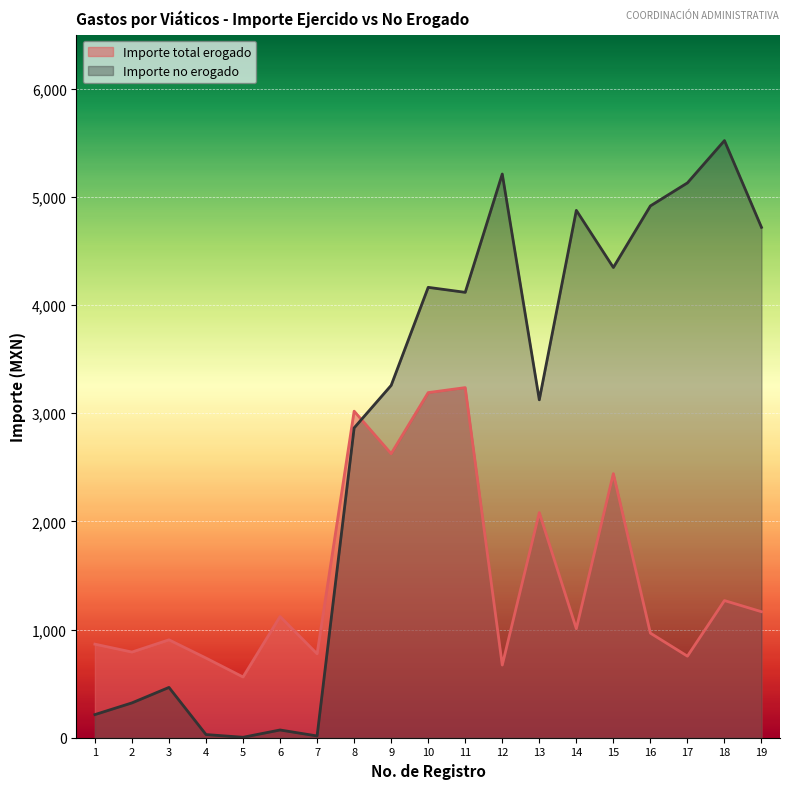

Reading left to right, what are all the values shown in this chart?

Importe total erogado: 1=865.0	2=792.0	3=905.1	4=736.5	5=561.5	6=1120.4	7=775.7	8=3019.0	9=2626.0	10=3190.5	11=3236.7	12=672.0	13=2080.7	14=1008.0	15=2441.3	16=967.0	17=754.0	18=1268.0	19=1165.0
Importe no erogado: 1=213.8	2=322.0	3=465.1	4=29.2	5=4.2	6=71.5	7=16.2	8=2864.3	9=3257.3	10=4163.6	11=4117.4	12=5211.3	13=3123.7	14=4875.3	15=4347.1	16=4916.3	17=5129.3	18=5520.4	19=4718.3